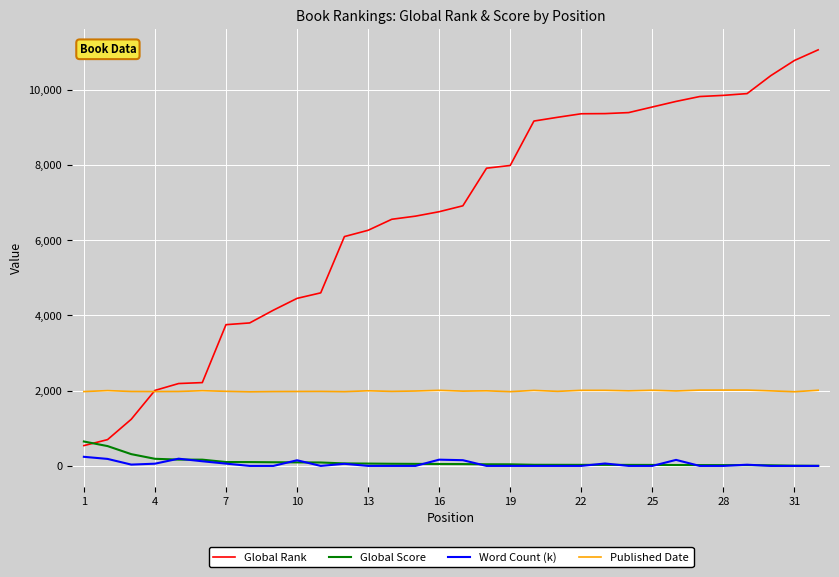

Which series has the largest range (max minus min)?

Global Rank